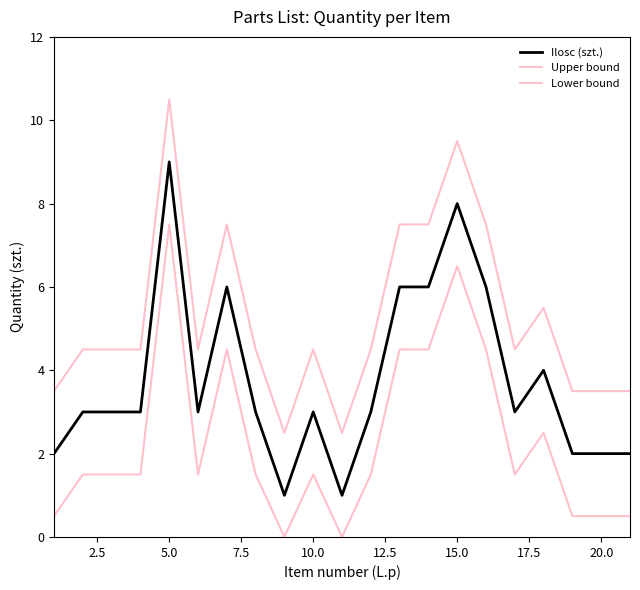

How many lines are shown in the chart?

3